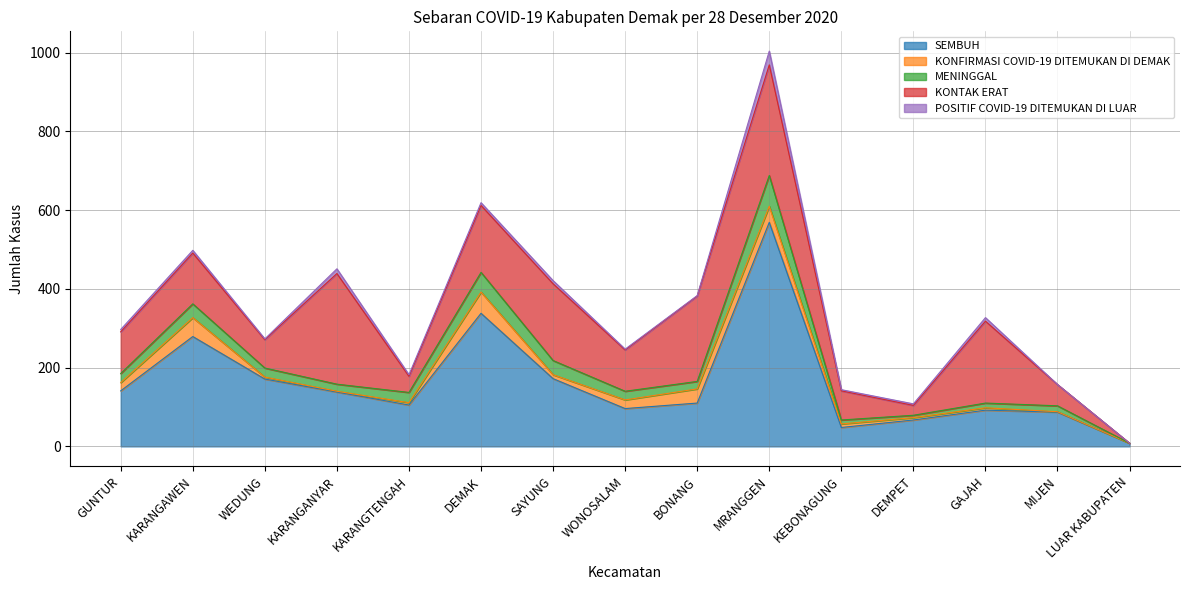

True or false: MENINGGAL and KONTAK ERAT intersect in this chart.

False